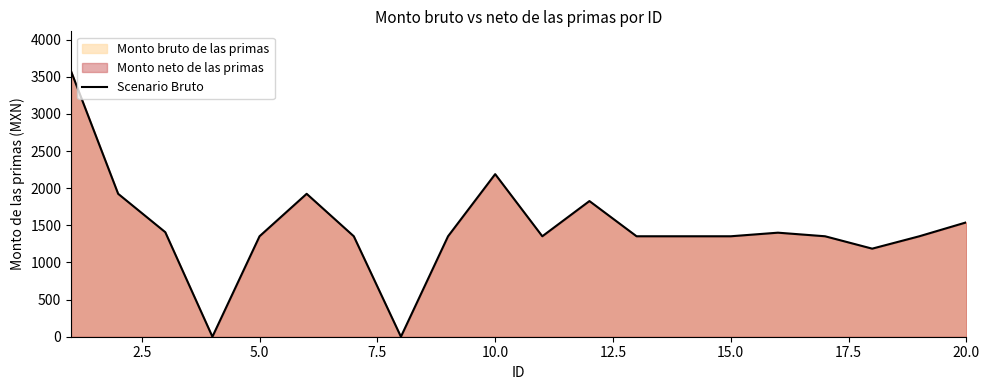

The value at 15.0 is 1352.5. True or false?

True